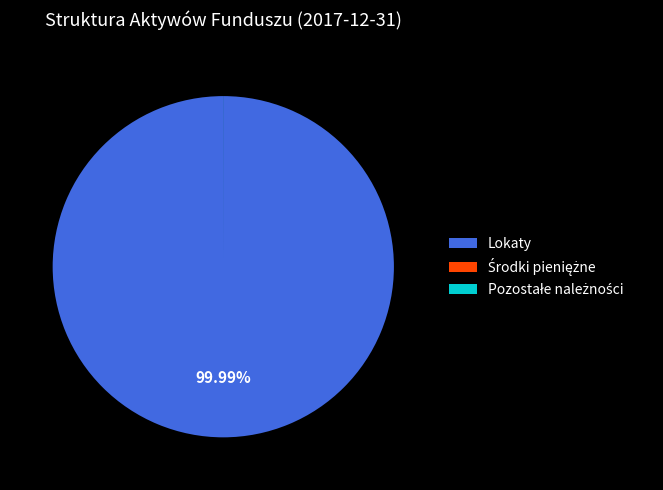

What is the largest slice in the pie chart?

Lokaty